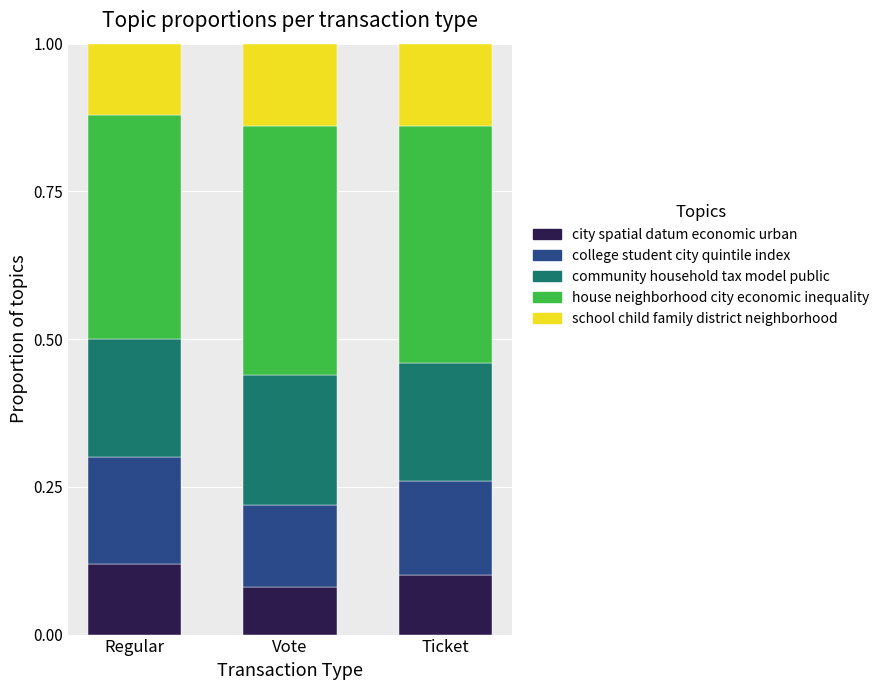

Which category has the highest value in the city spatial datum economic urban series?

Regular